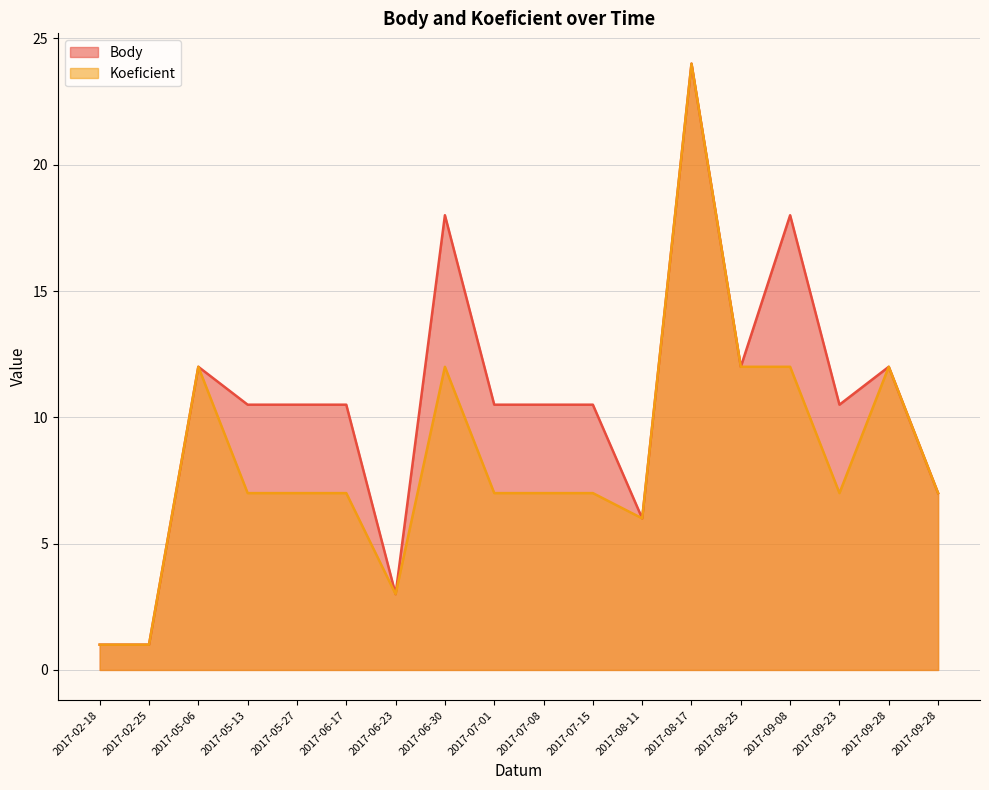

Reading left to right, extract all data points from this chart.

Body: 1.0	1.0	12.0	10.5	10.5	10.5	3.0	18.0	10.5	10.5	10.5	6.0	24.0	12.0	18.0	10.5	12.0	7.0
Koeficient: 1.0	1.0	12.0	7.0	7.0	7.0	3.0	12.0	7.0	7.0	7.0	6.0	24.0	12.0	12.0	7.0	12.0	7.0